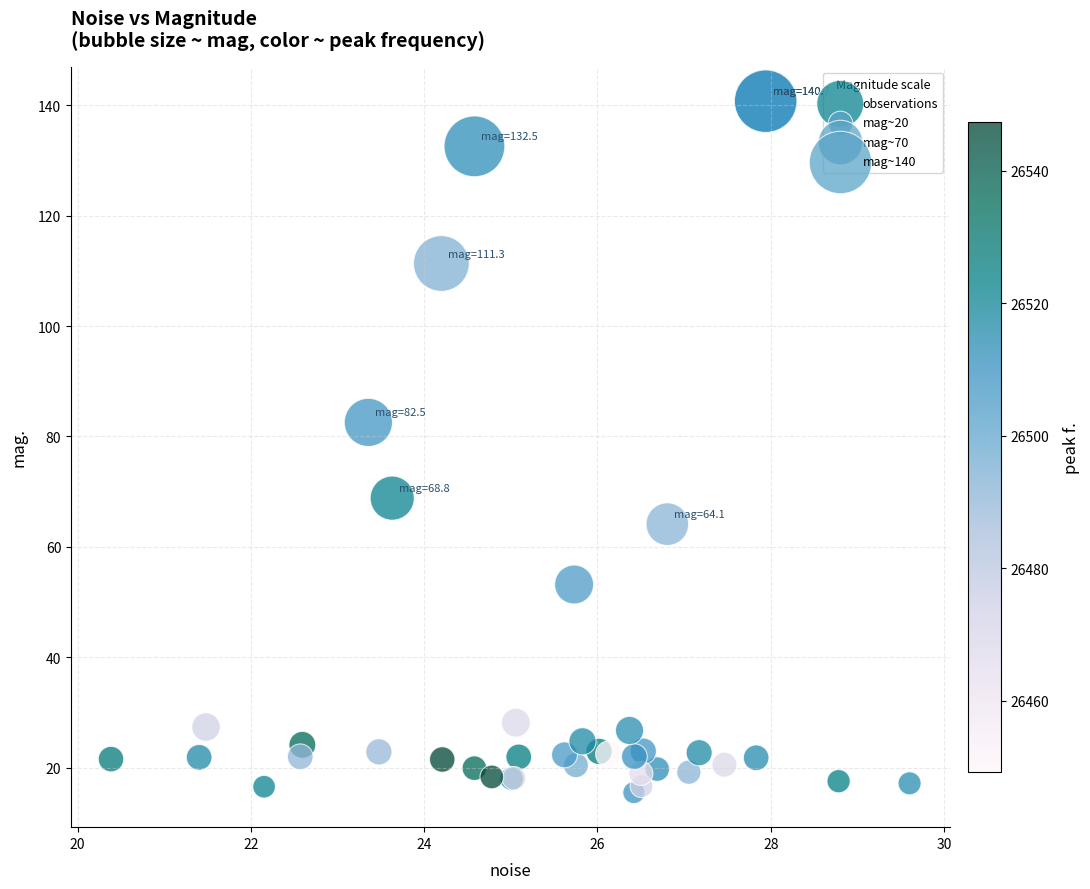

What Y value in the scatter plot is closest to 78?

82.5